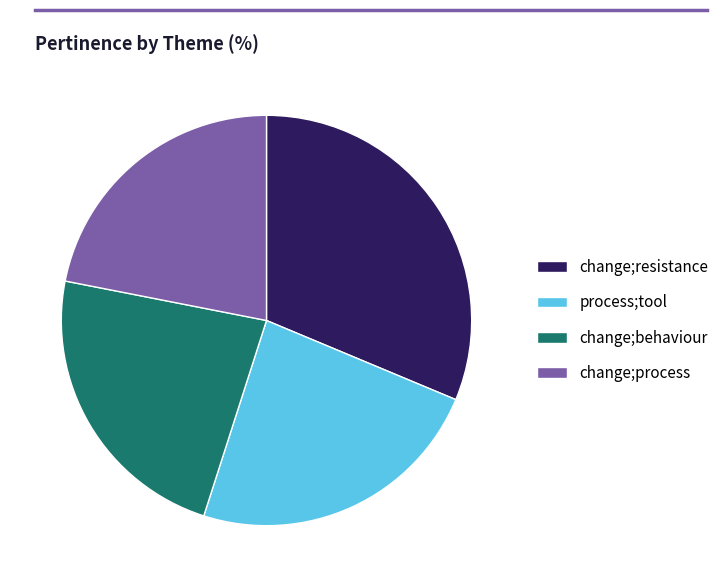

What is the largest slice in the pie chart?

change;resistance